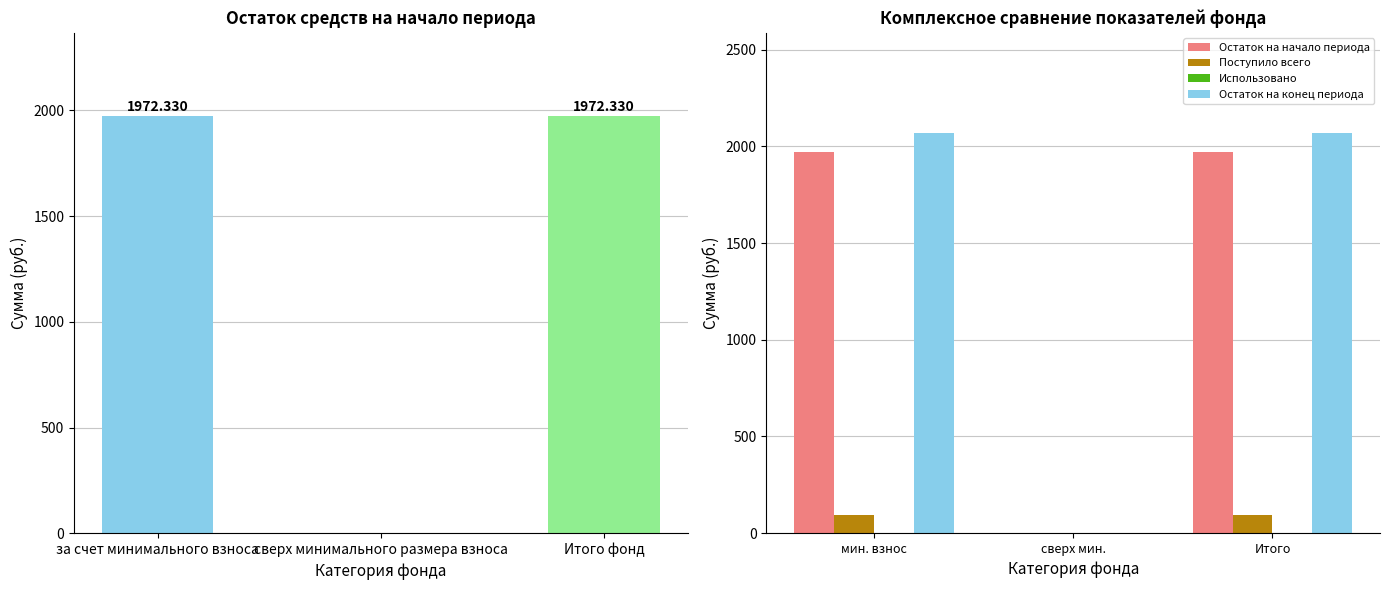

Reading right to left, what are all the values shown in this chart?

Остаток на начало периода: 1972.3	0.0	1972.3
Поступило всего: 96.7	0.0	96.7
Использовано: 0.0	0.0	0.0
Остаток на конец периода: 2069.1	0.0	2069.1